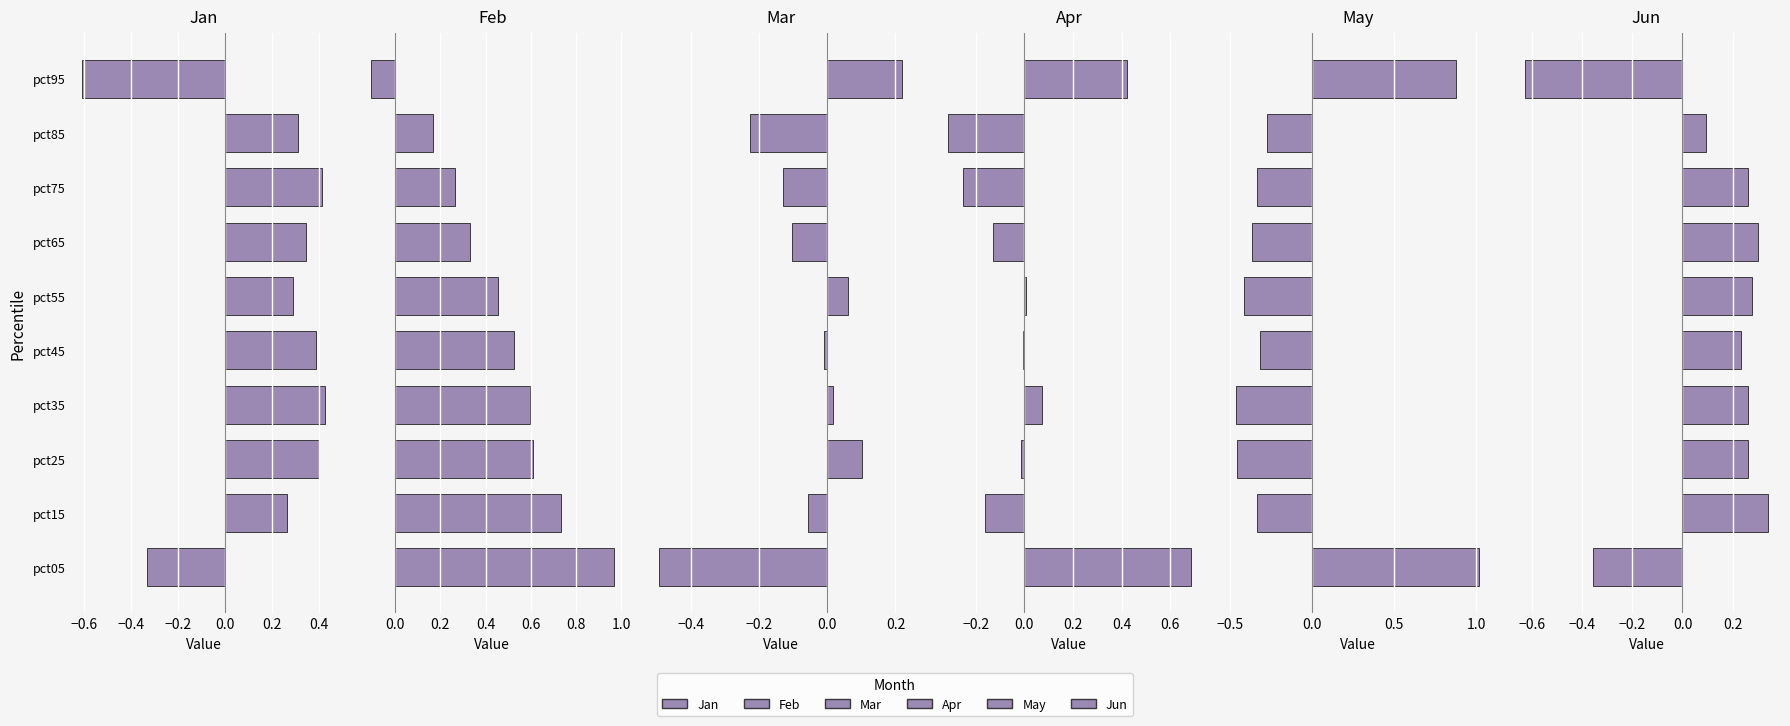

What is the greatest value displayed?

1.0